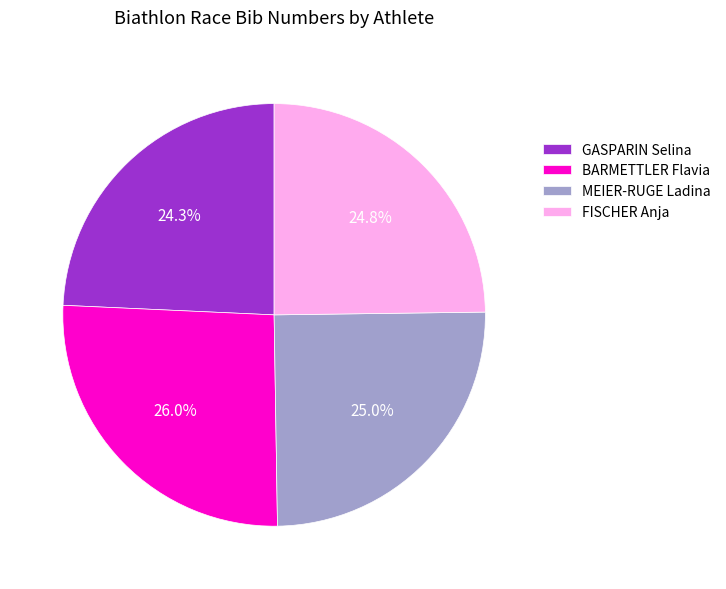

To the nearest percent, what is the difference between the largest and smallest slice percentages?

2%